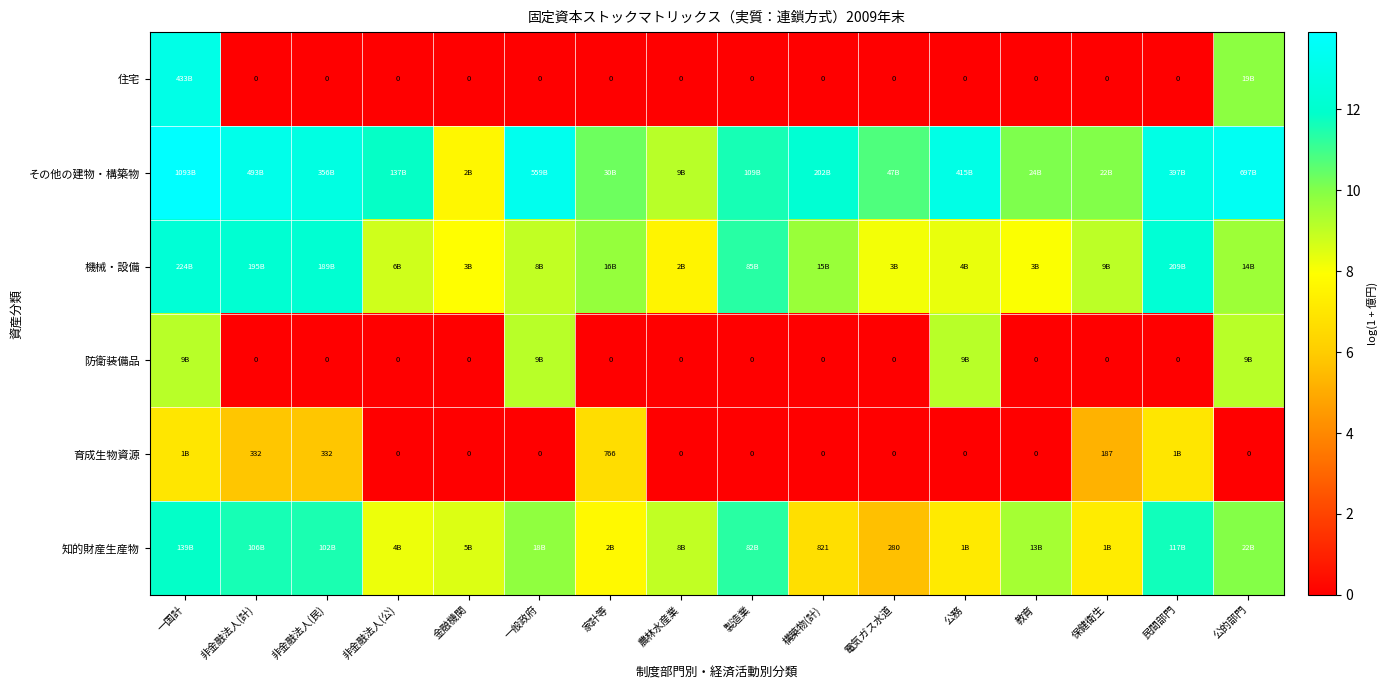

What is the minimum value for 知的財産生産物?

5.6